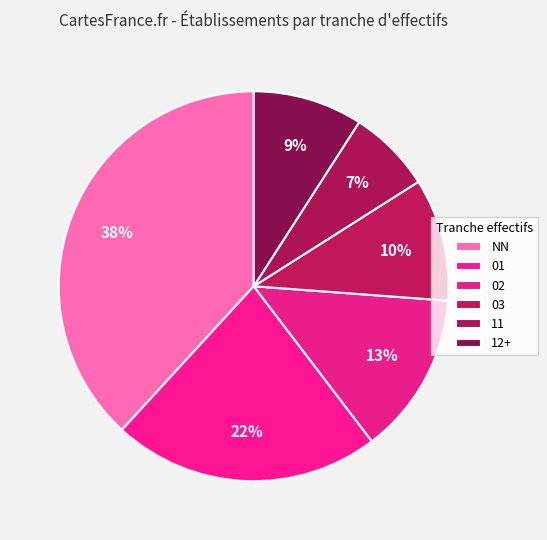

Count the number of slices in the pie.

6